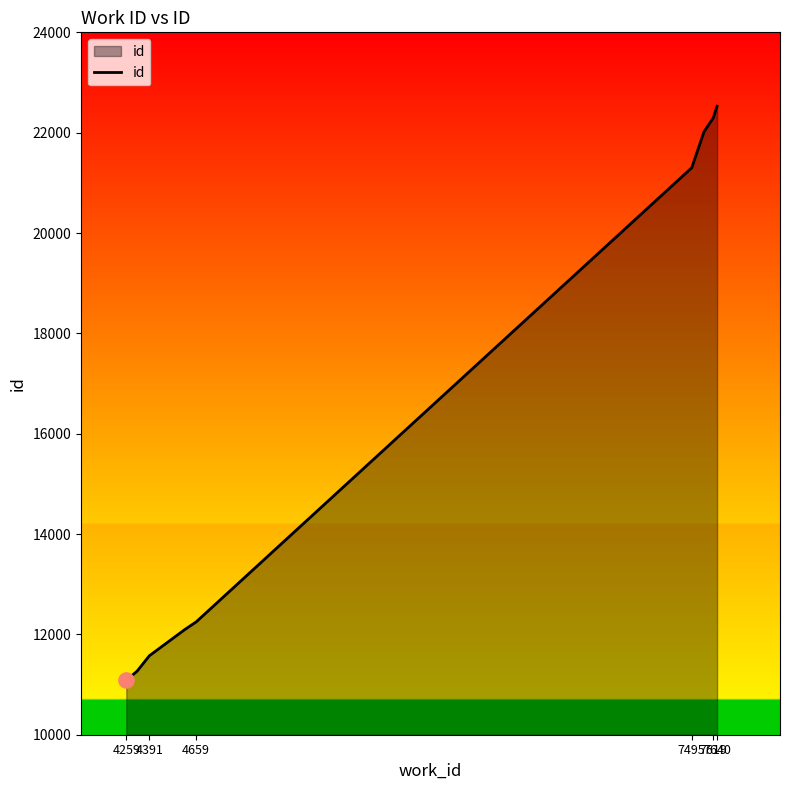

What is the difference between the maximum and minimum values?

11441